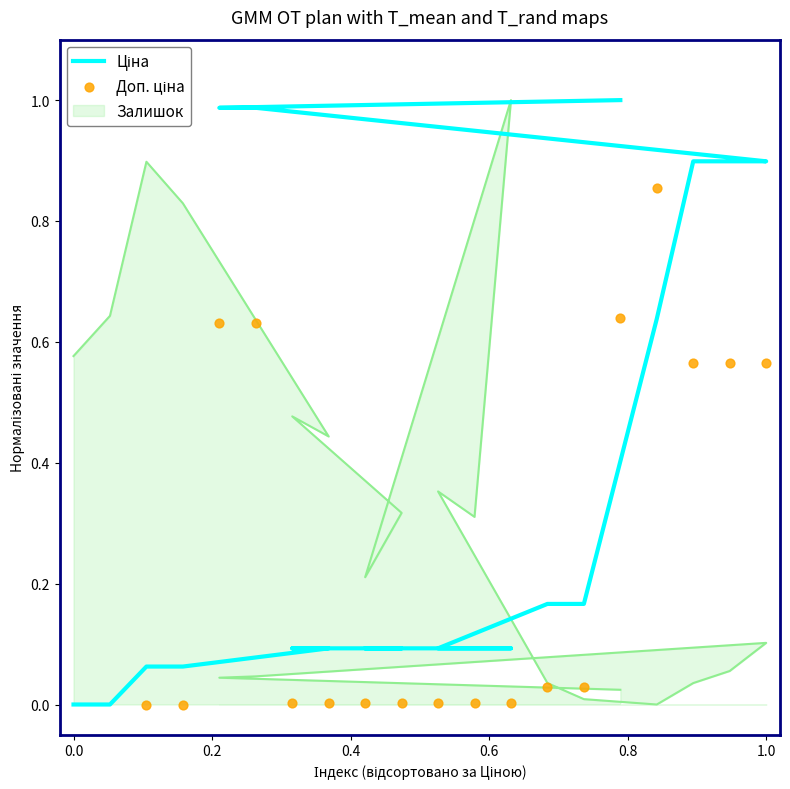

At how many categories does at least one series exceed 0?

20